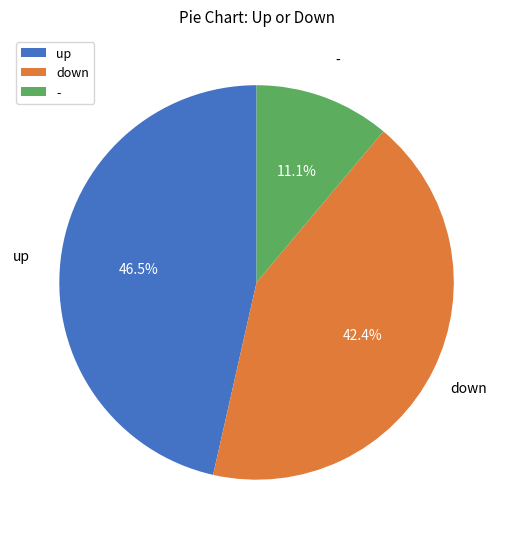

How much of the chart is everything except -?

88.9%